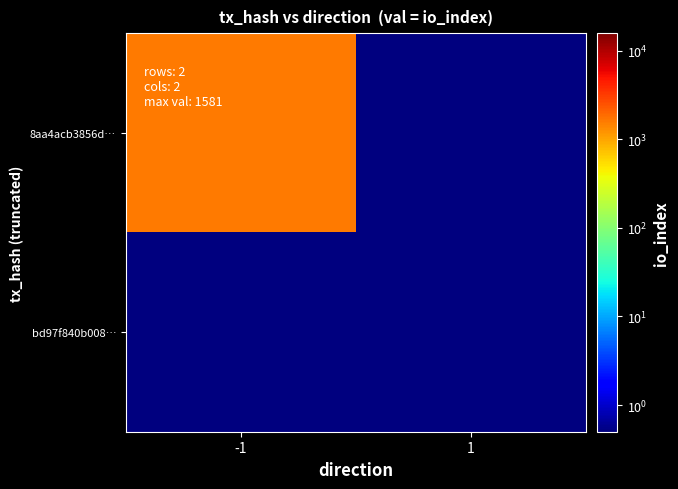

How many distinct data groups are displayed?

2